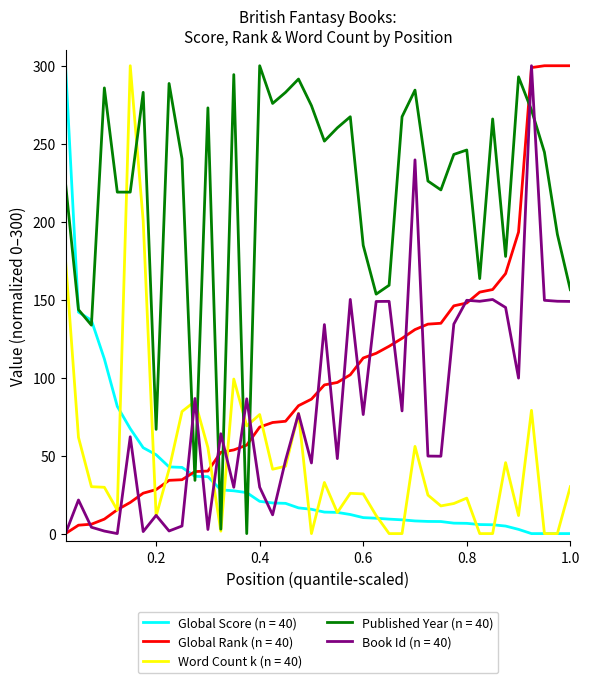

True or false: Book Id (n = 40) and Published Year (n = 40) intersect in this chart.

True